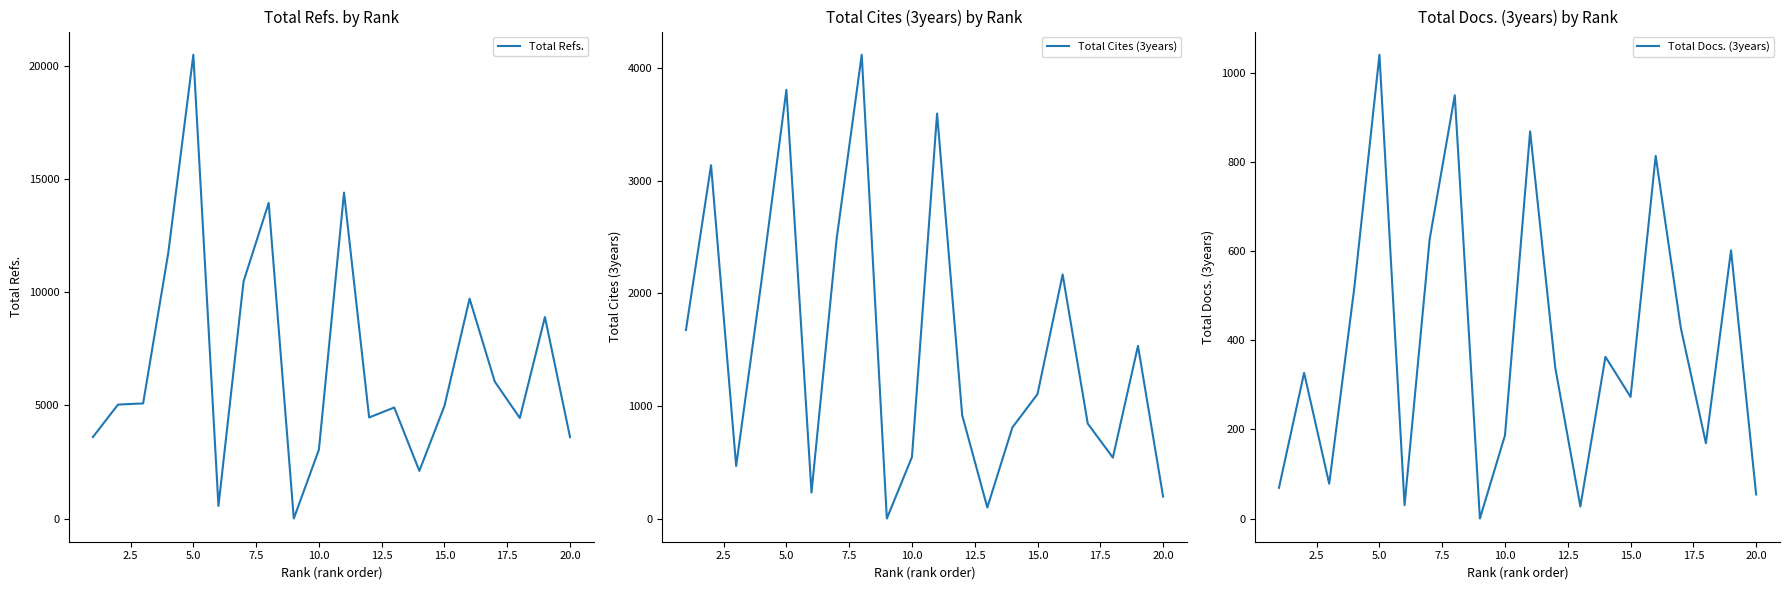

True or false: Total Docs. (3years) and Total Refs. cross at least once.

False